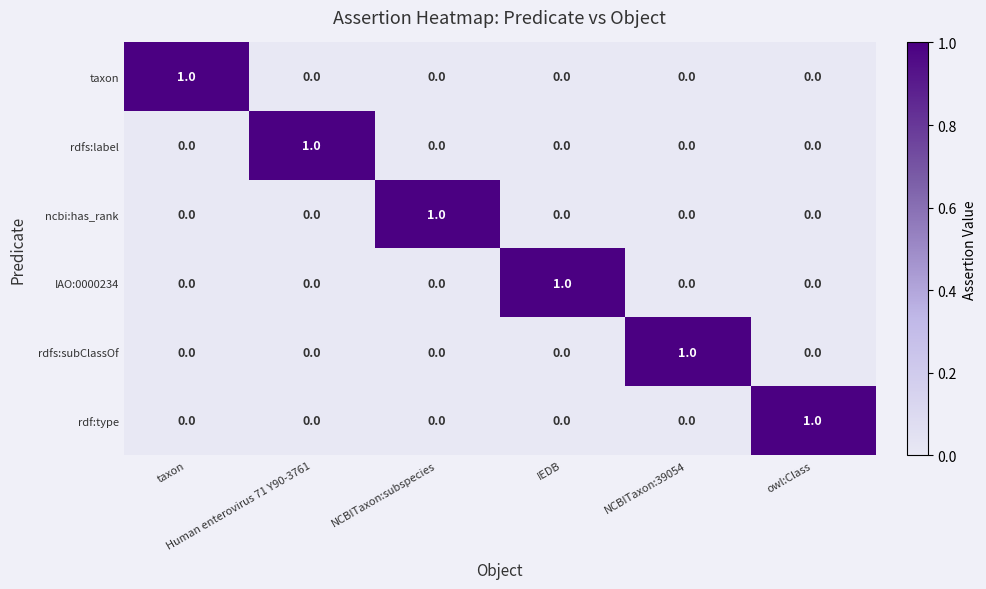

What is the total value across all series at NCBITaxon:subspecies?

1